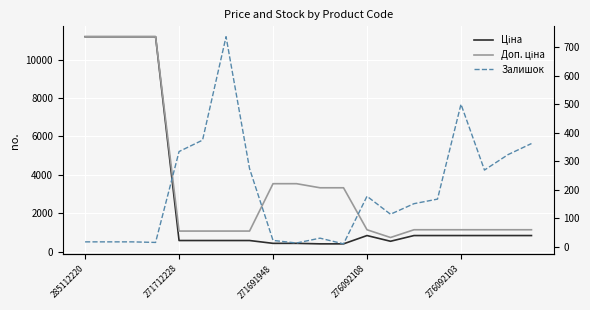

The Залишок series shows 9.9 at 271691948. True or false?

False